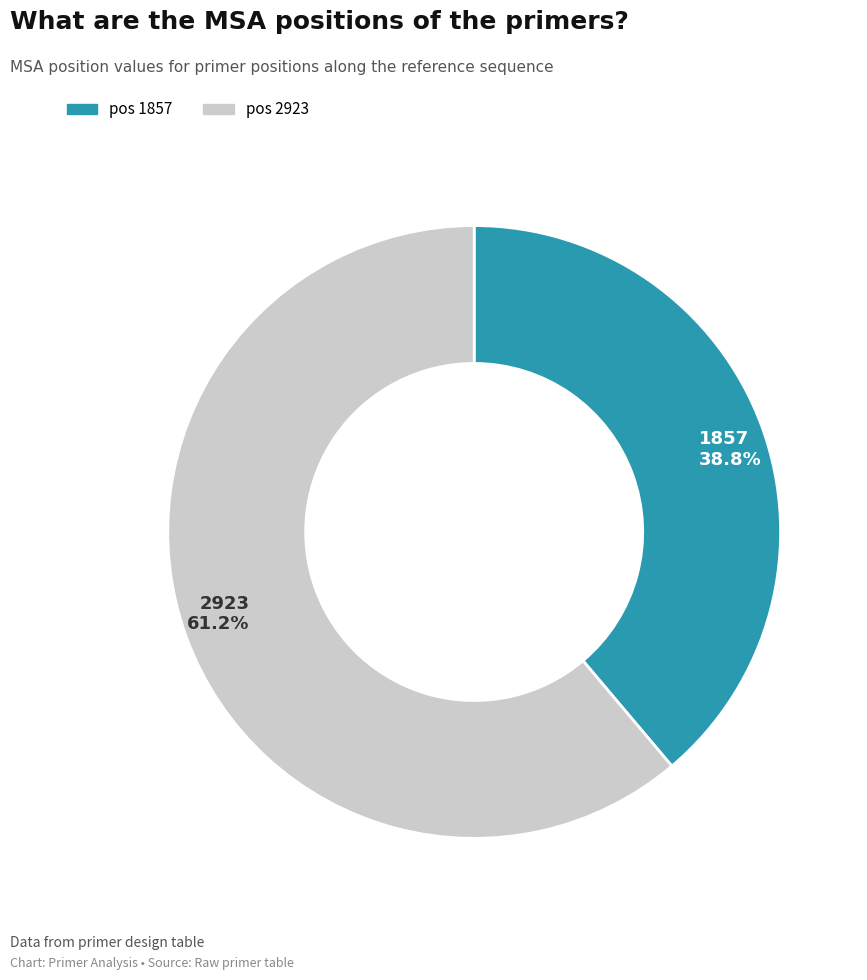

What is the ratio of the value at 2923 to the value at 1857?

1.6